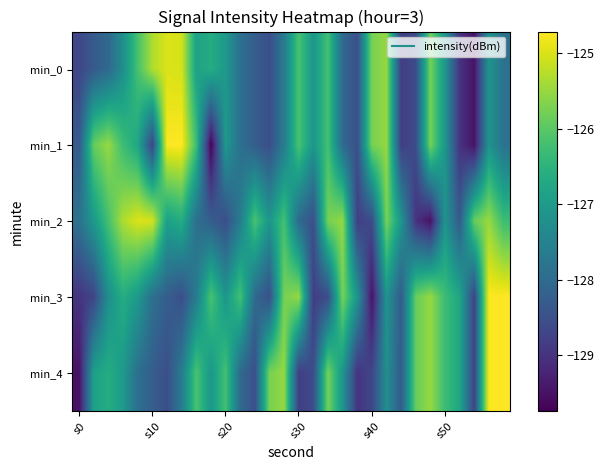

Reading left to right, list all the values displayed in this chart.

min_0: -128.7	-128.3	-128.0	-127.2	-126.2	-125.3	-125.0	-125.0	-126.9	-126.6	-127.0	-127.9	-128.2	-128.5	-127.6	-126.1	-127.1	-126.2	-128.0	-128.5	-125.7	-125.5	-128.8	-128.6	-125.7	-127.1	-129.0	-129.5	-127.1	-127.8
min_1: -128.3	-125.9	-125.5	-126.3	-126.8	-128.7	-124.7	-124.7	-126.3	-129.7	-127.0	-127.9	-128.2	-128.5	-127.6	-126.1	-127.1	-126.2	-128.0	-128.5	-125.7	-125.5	-128.8	-128.6	-125.7	-127.1	-129.0	-129.5	-127.1	-127.8
min_2: -127.8	-127.0	-126.2	-125.3	-125.0	-125.0	-126.9	-126.6	-127.9	-128.2	-128.5	-127.6	-126.1	-127.1	-126.2	-128.0	-128.5	-125.7	-125.5	-128.8	-128.6	-125.7	-127.1	-129.0	-129.5	-127.1	-128.3	-125.9	-125.5	-126.3
min_3: -129.0	-128.7	-127.2	-126.6	-127.0	-127.9	-128.2	-128.5	-127.6	-126.1	-127.1	-126.2	-128.0	-128.5	-125.7	-125.5	-128.8	-128.6	-125.7	-127.1	-129.5	-127.1	-128.3	-125.9	-125.5	-126.3	-126.8	-128.7	-124.7	-124.7
min_4: -129.5	-126.9	-126.6	-127.0	-127.9	-128.2	-128.5	-127.6	-126.1	-127.1	-126.2	-128.0	-128.5	-125.7	-125.5	-128.8	-128.6	-125.7	-127.1	-129.0	-128.7	-127.2	-128.3	-125.9	-125.5	-126.3	-126.8	-128.7	-124.7	-124.7